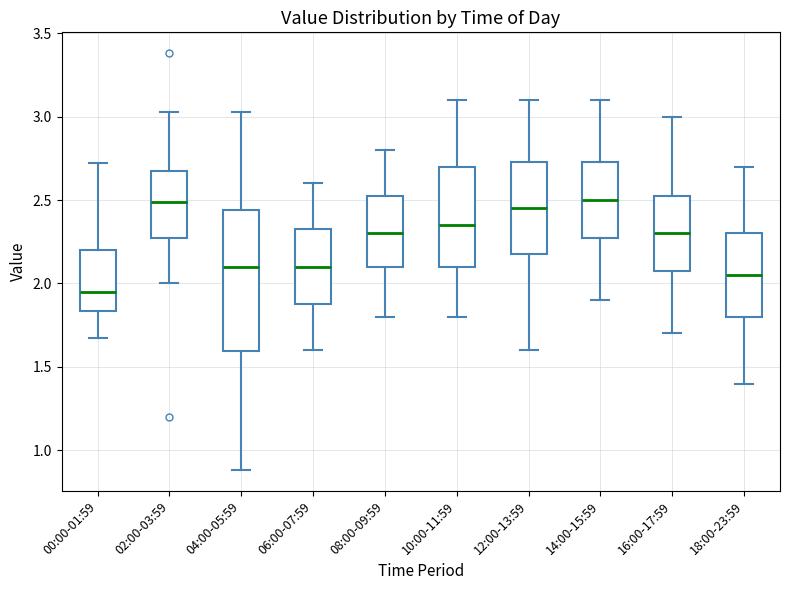

Which box is the tallest, from its lower edge to its upper edge?

04:00-05:59